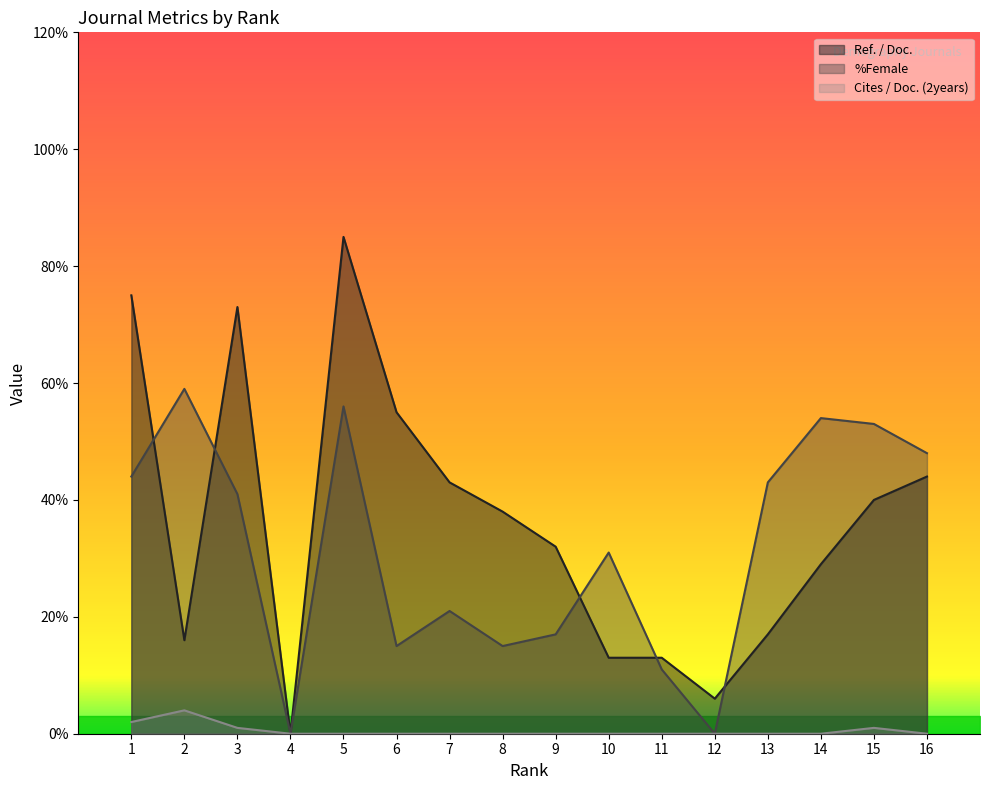

How many lines are shown in the chart?

3